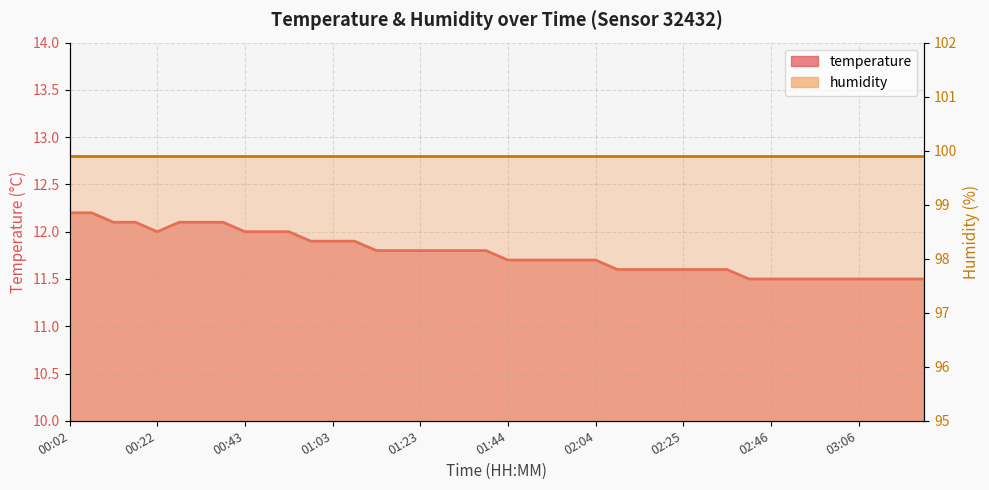

What are all the series names shown in the legend?

temperature line, humidity line